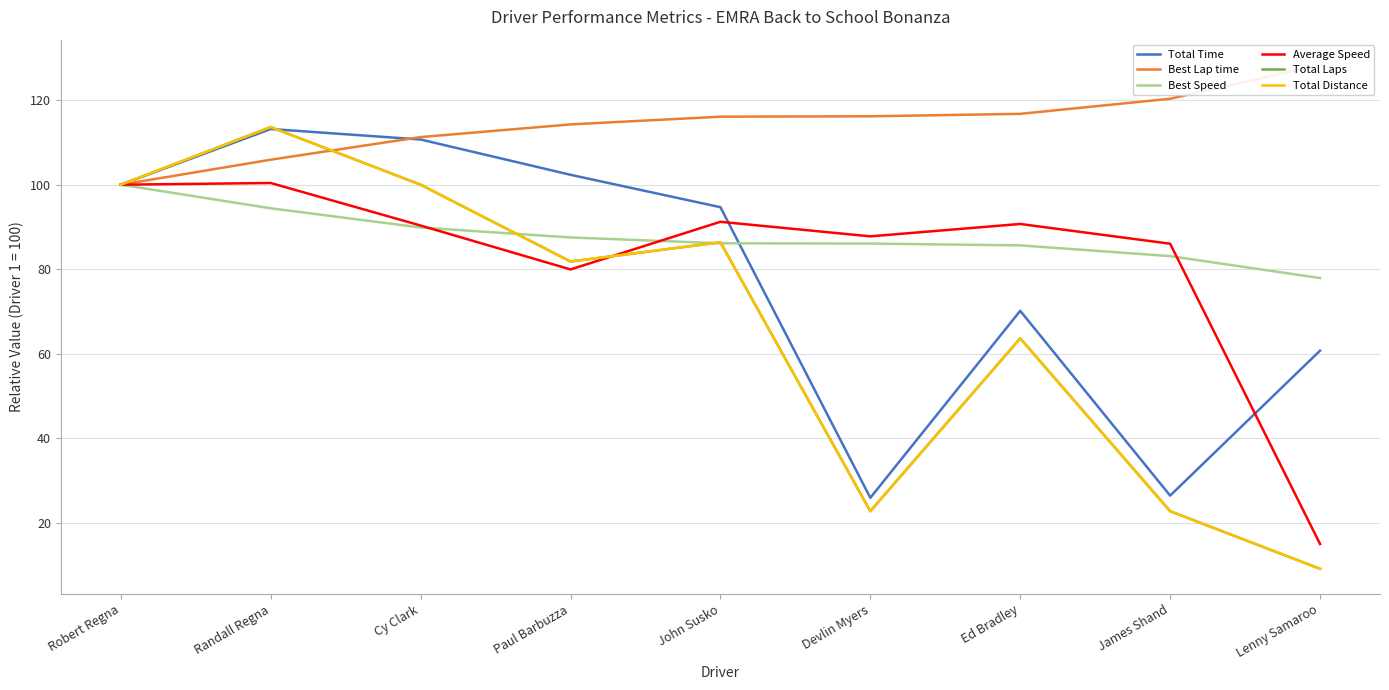

How many data points in Best Speed are above 86?

6